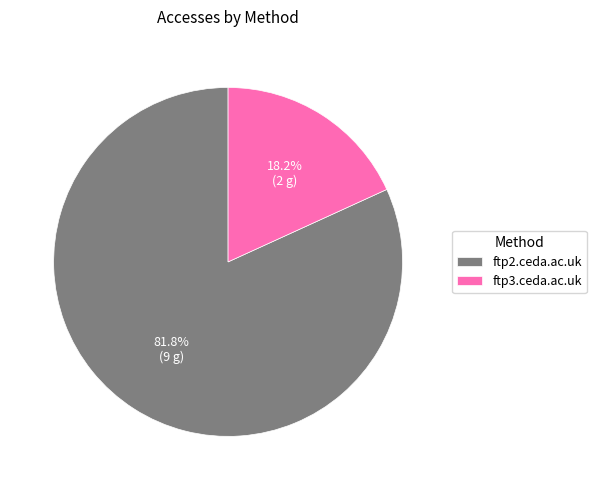

Is there a majority slice in this chart?

Yes